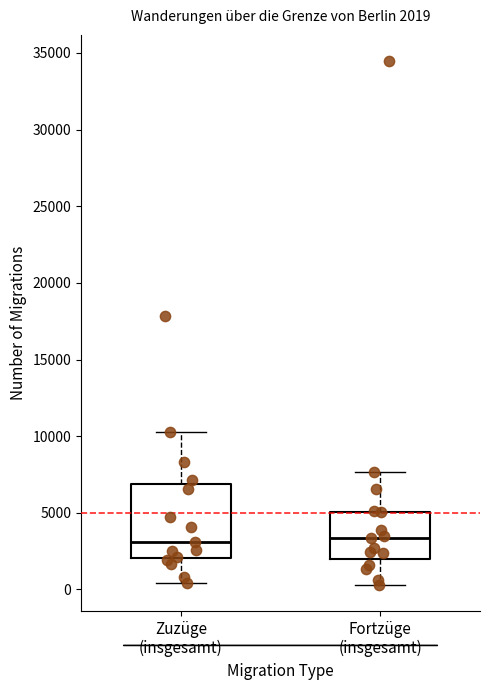

Which box is the tallest, from its lower edge to its upper edge?

Zuzüge (insgesamt)